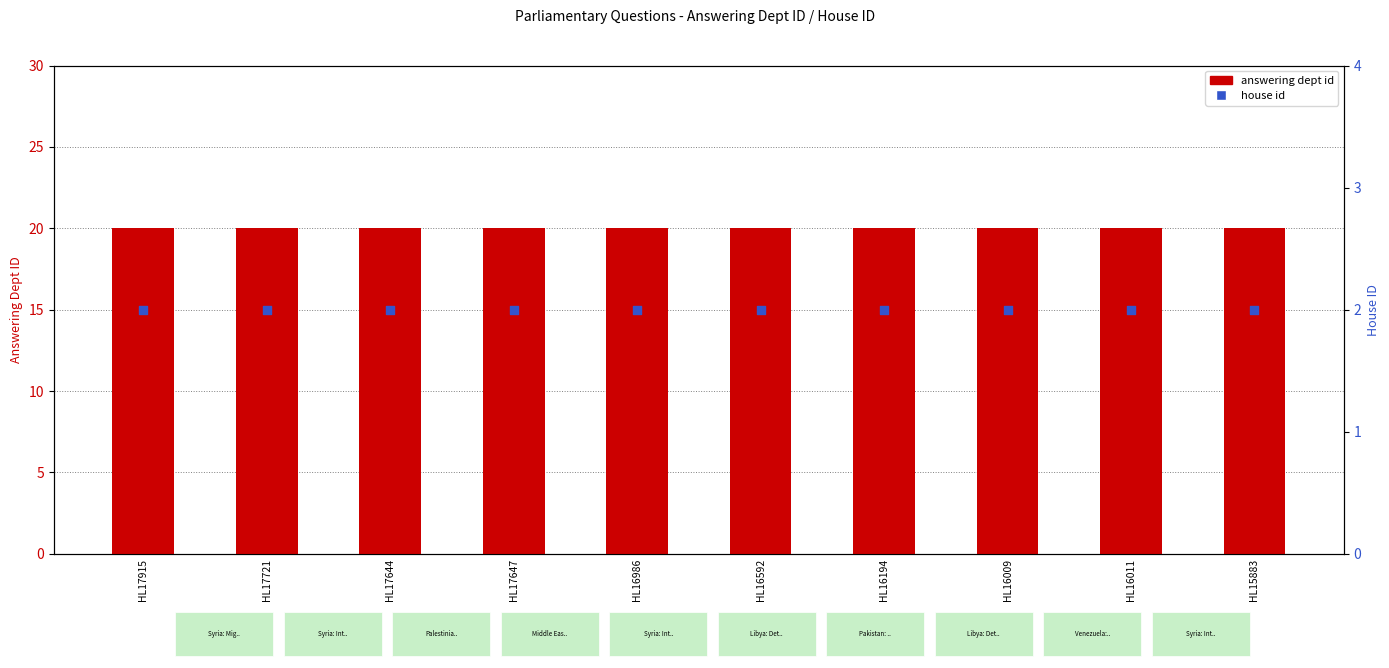

Which series has the widest spread of Y values?

answering dept id